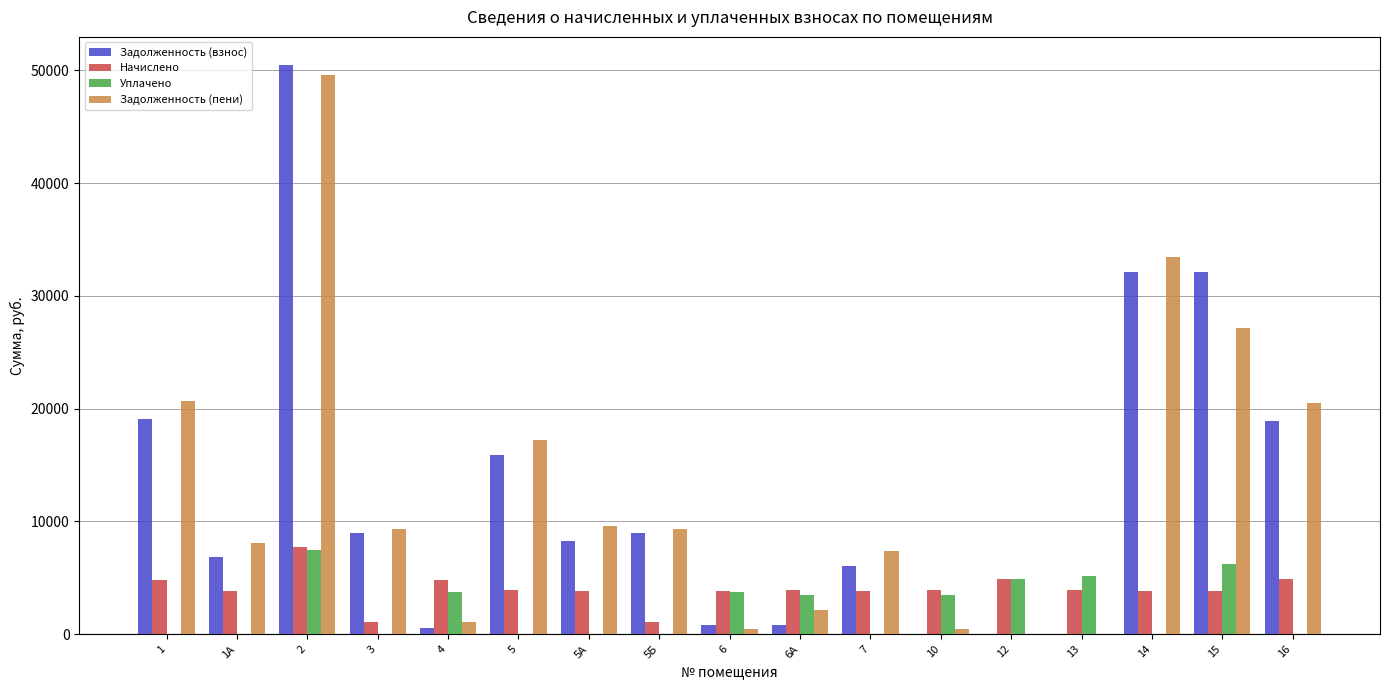

What are all the series names shown in the legend?

Задолженность (взнос), Начислено, Уплачено, Задолженность (пени)